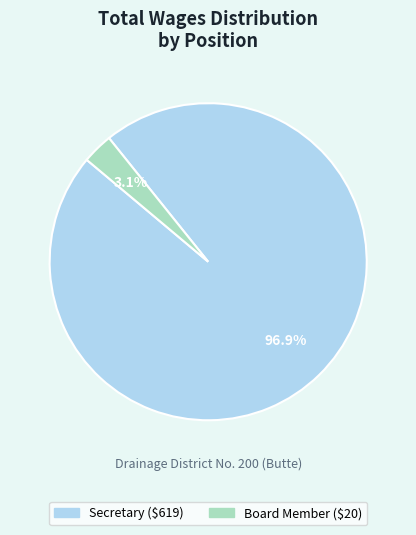

How many segments does this pie chart have?

2